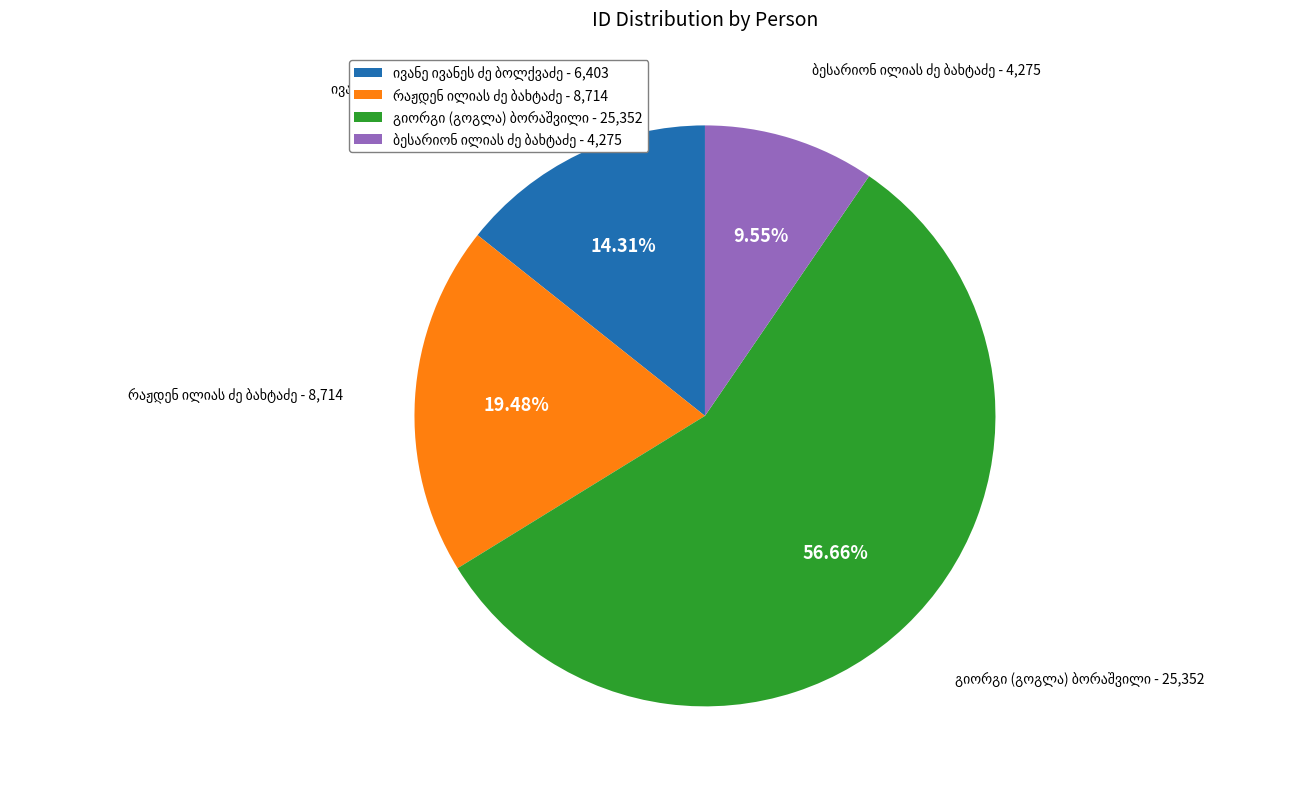

Is there any slice that represents more than half of the pie?

Yes